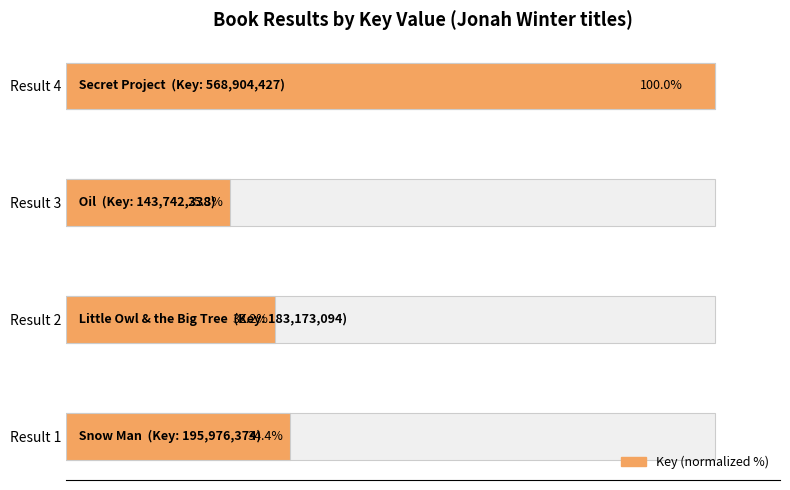

What is the value of the 1st bar from the left?

34.4